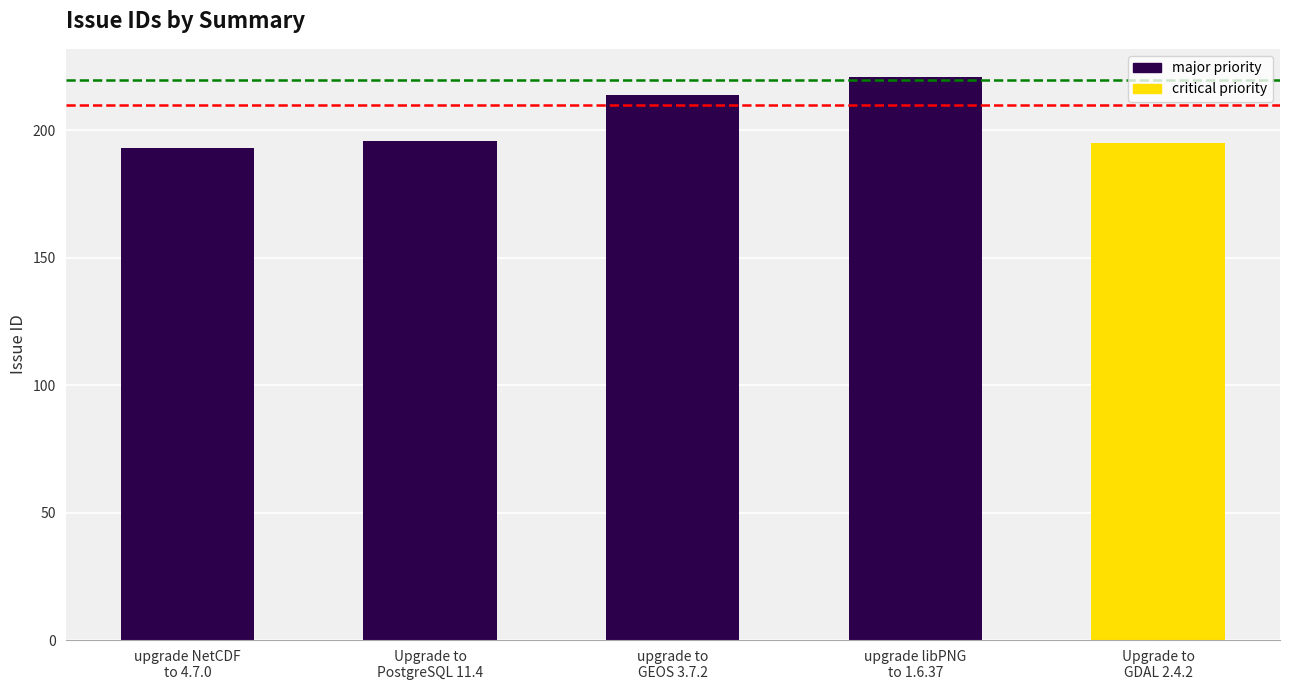

The chart shows a value of 332 at Upgrade to
GDAL 2.4.2. True or false?

False